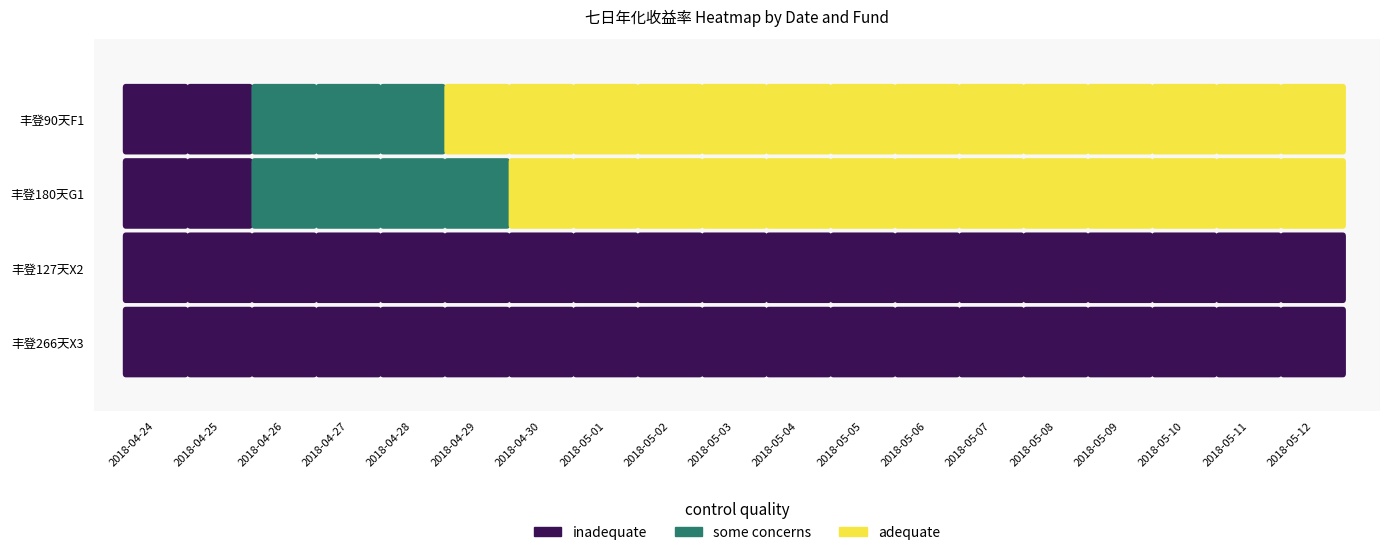

Rank the categories by 丰登266天X3 value from highest to lowest.

2018-04-24, 2018-04-25, 2018-04-26, 2018-04-27, 2018-04-28, 2018-04-29, 2018-04-30, 2018-05-01, 2018-05-02, 2018-05-03, 2018-05-04, 2018-05-05, 2018-05-06, 2018-05-07, 2018-05-08, 2018-05-09, 2018-05-10, 2018-05-11, 2018-05-12